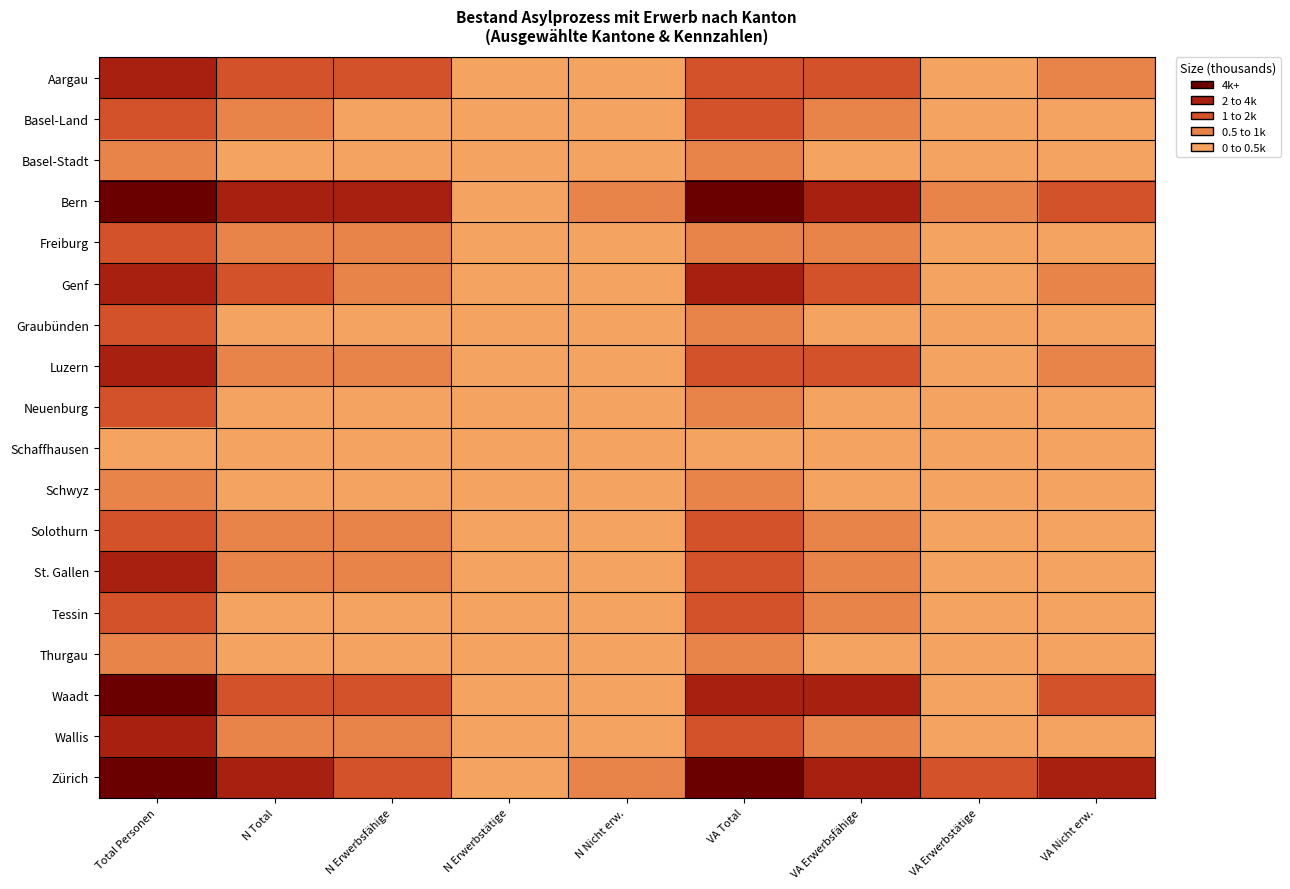

Between Total Personen and N Erwerbsfähige, which is larger?

Total Personen